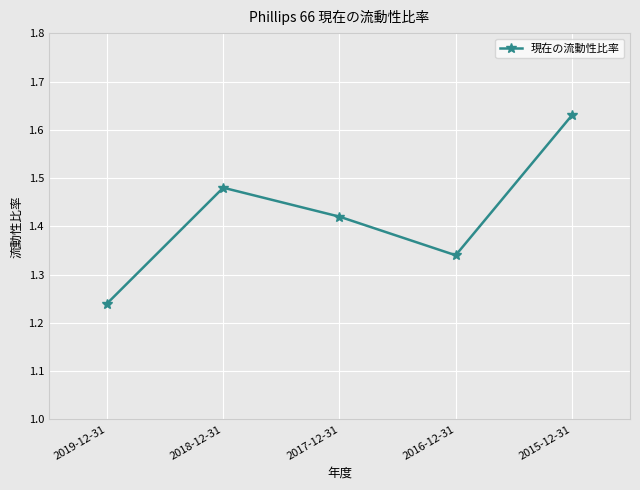

Which label corresponds to the largest value in the chart?

2015-12-31